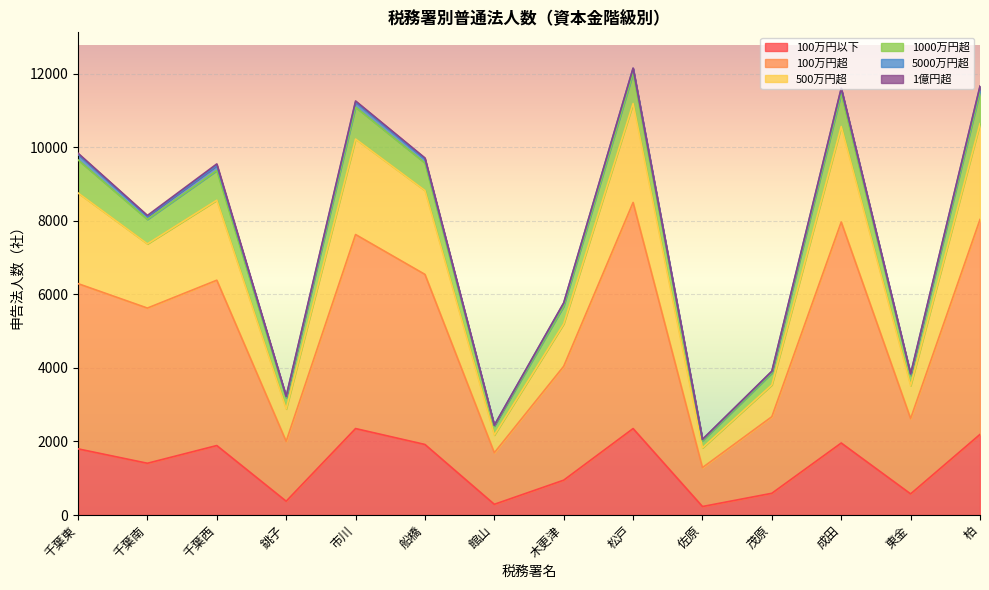

What is the lowest value of the 100万円以下 series?

231